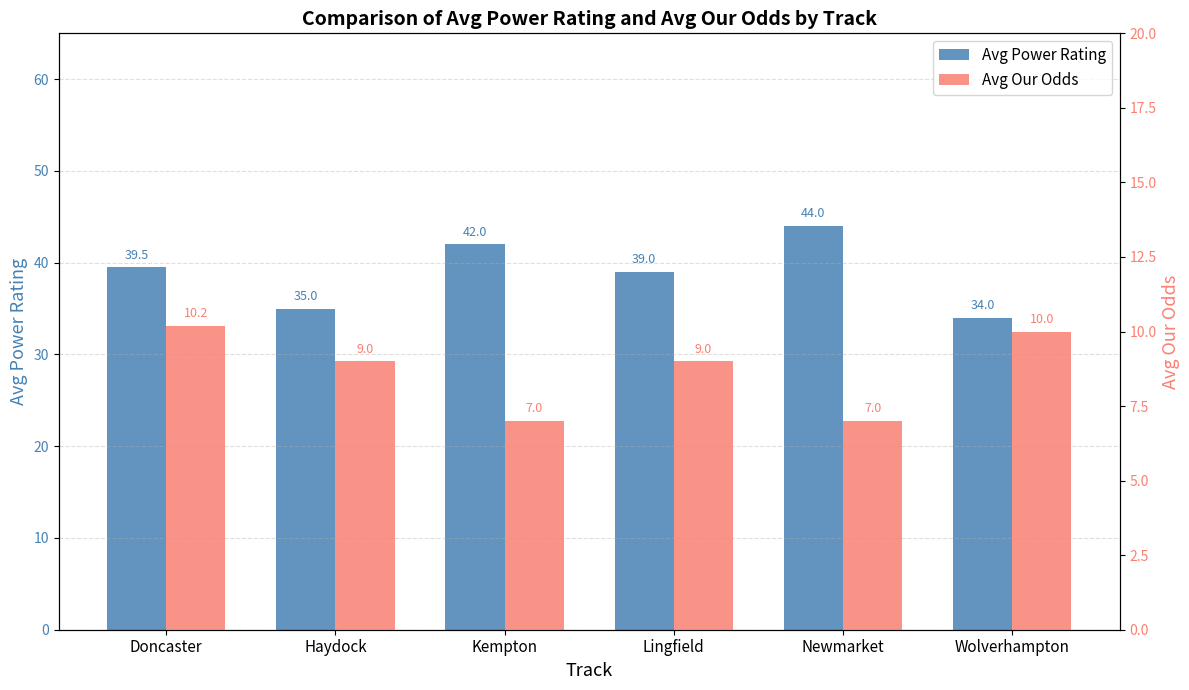

What is the average value of the Avg Our Odds series?

8.7